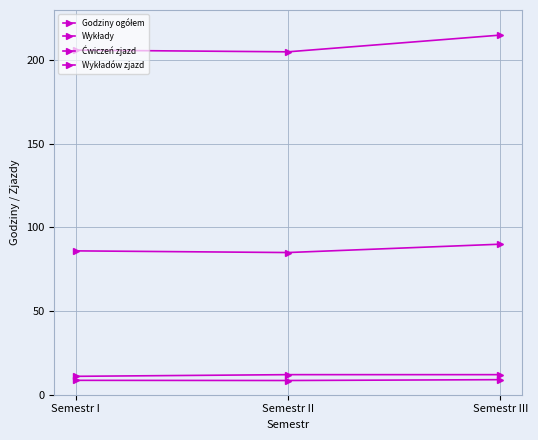

List the series in order of their peak value, lowest first.

Wykładów zjazd, Ćwiczeń zjazd, Wykłady, Godziny ogółem